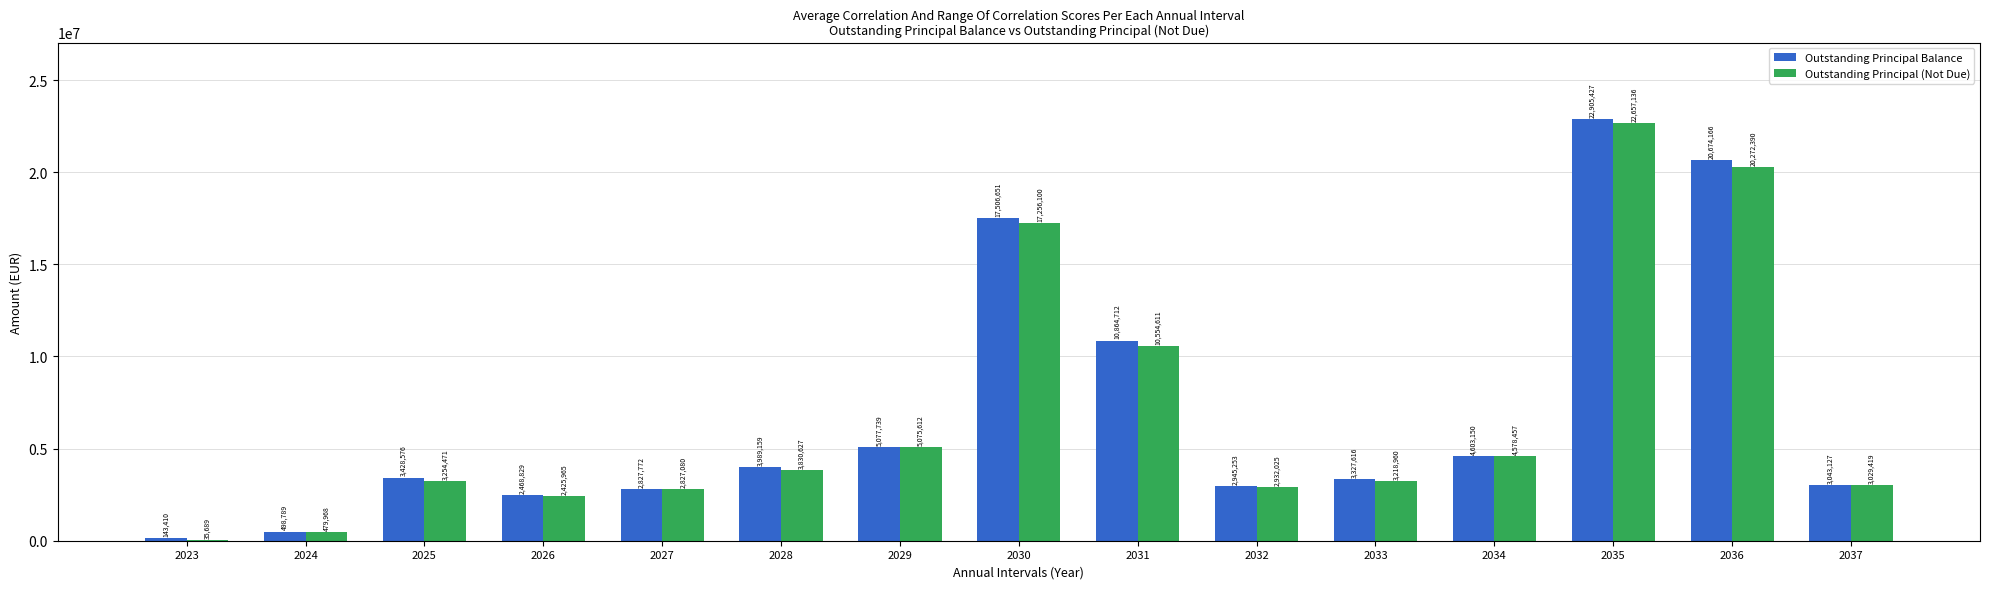

True or false: Outstanding Principal Balance has a value of 20674166.4 at 2036.

True